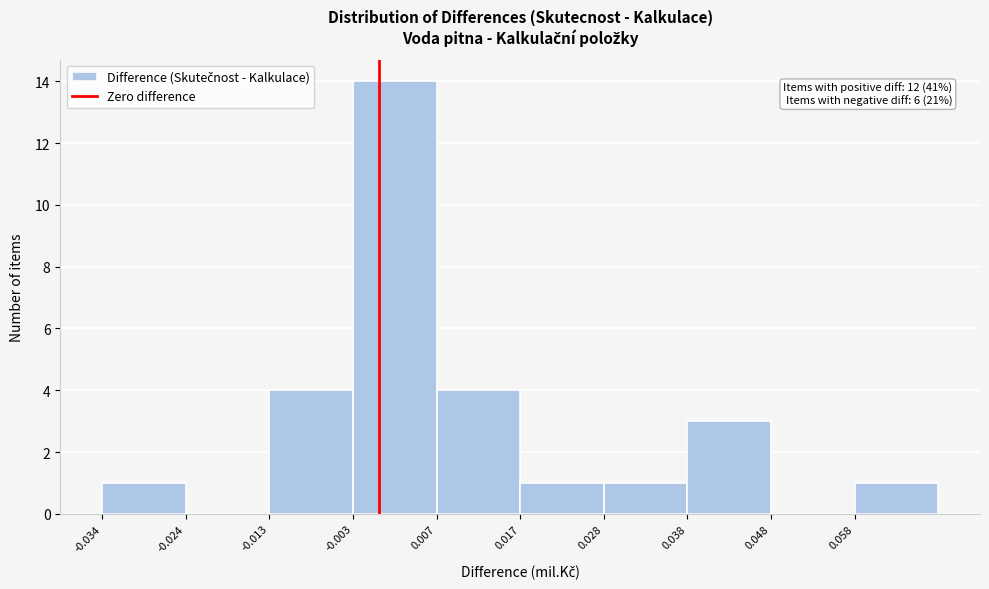

Which range on the x-axis has the tallest bar?

-0.004 to 0.008